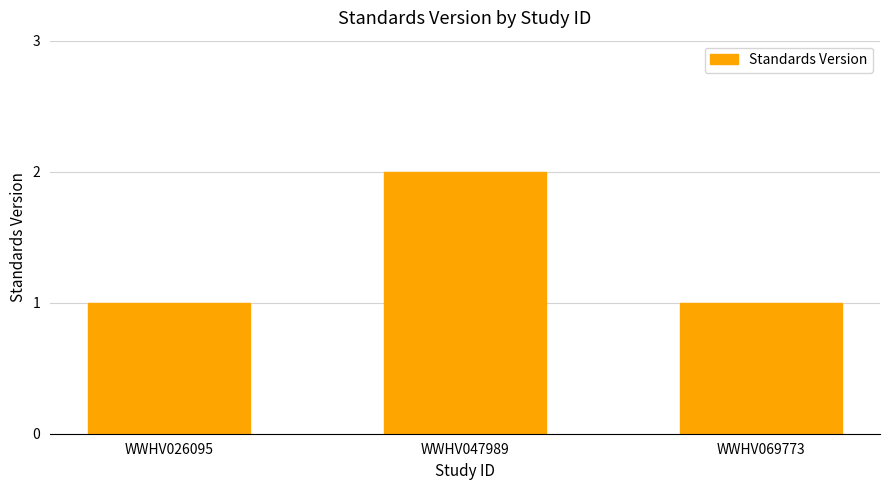

What is the greatest value displayed?

2